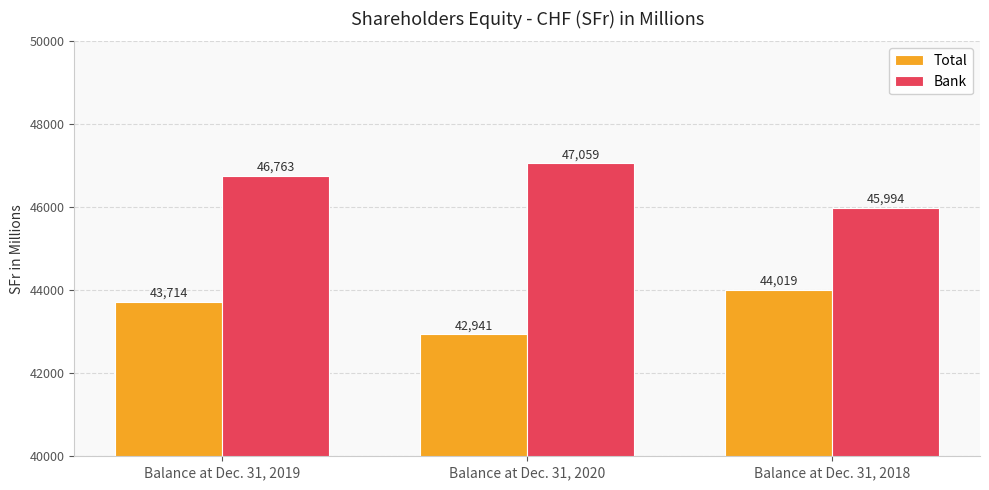

At how many categories does at least one series exceed 44211?

3